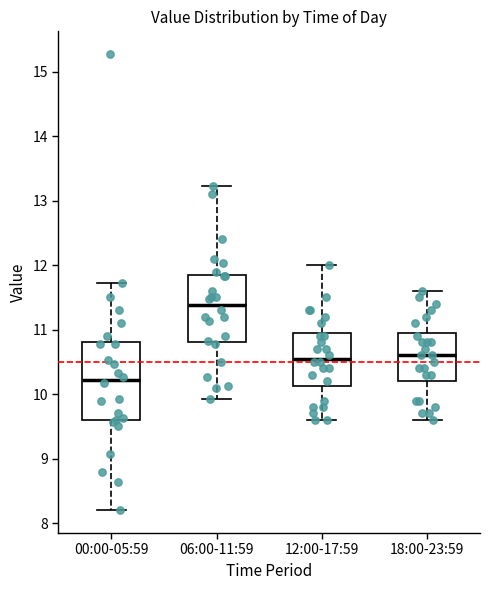

Reading left to right, transcribe this box plot: for each box, give where its median line is, the range the box spans, and where its two whiskers end, as read against the y-axis. The values are not printed on the chart, so give them approximately, as read against the axis.

00:00-05:59: median 10.2, box 9.6 to 10.8, whiskers 8.2 to 11.7
06:00-11:59: median 11.4, box 10.8 to 11.8, whiskers 9.9 to 13.2
12:00-17:59: median 10.6, box 10.1 to 11.0, whiskers 9.6 to 12.0
18:00-23:59: median 10.6, box 10.2 to 11.0, whiskers 9.6 to 11.6